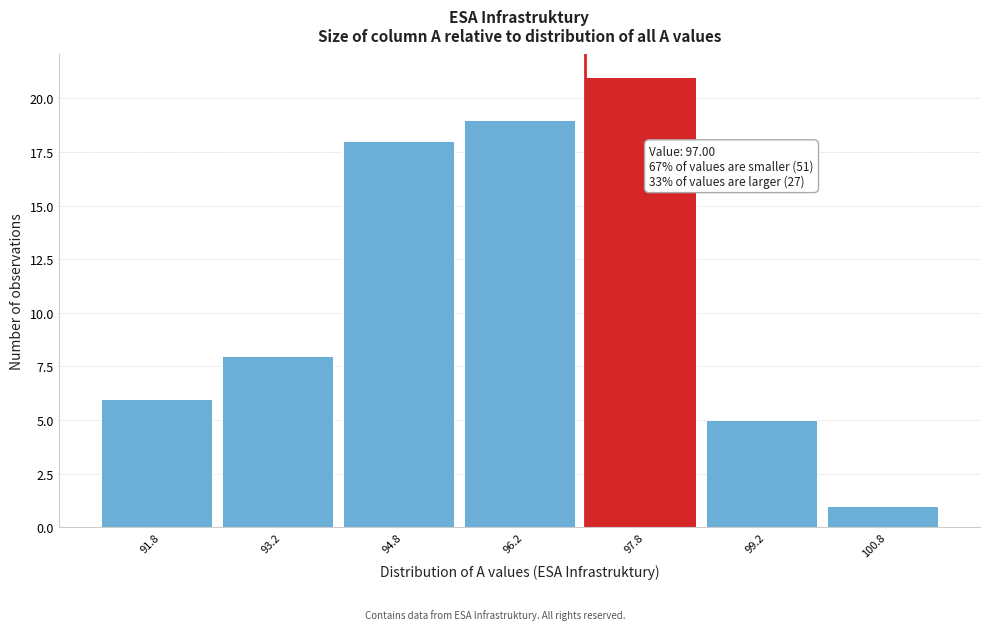

Which range on the x-axis has the tallest bar?

97.0 to 98.5